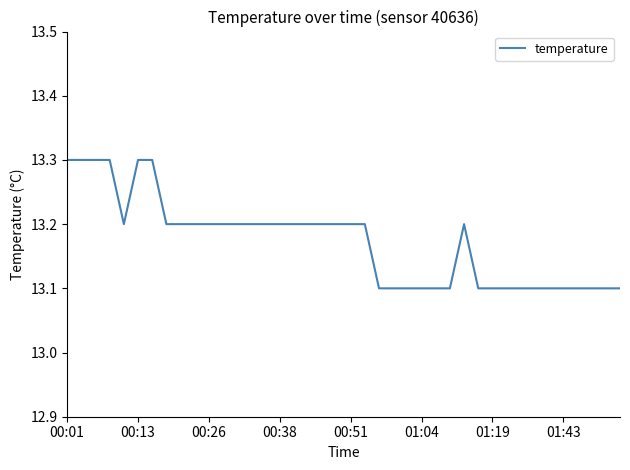

What is the difference between the maximum and minimum values?

0.2